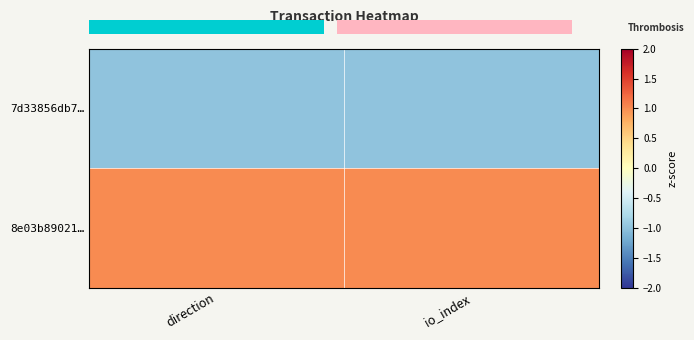

Where is 7d33856db7… nearest to the value -1?

direction